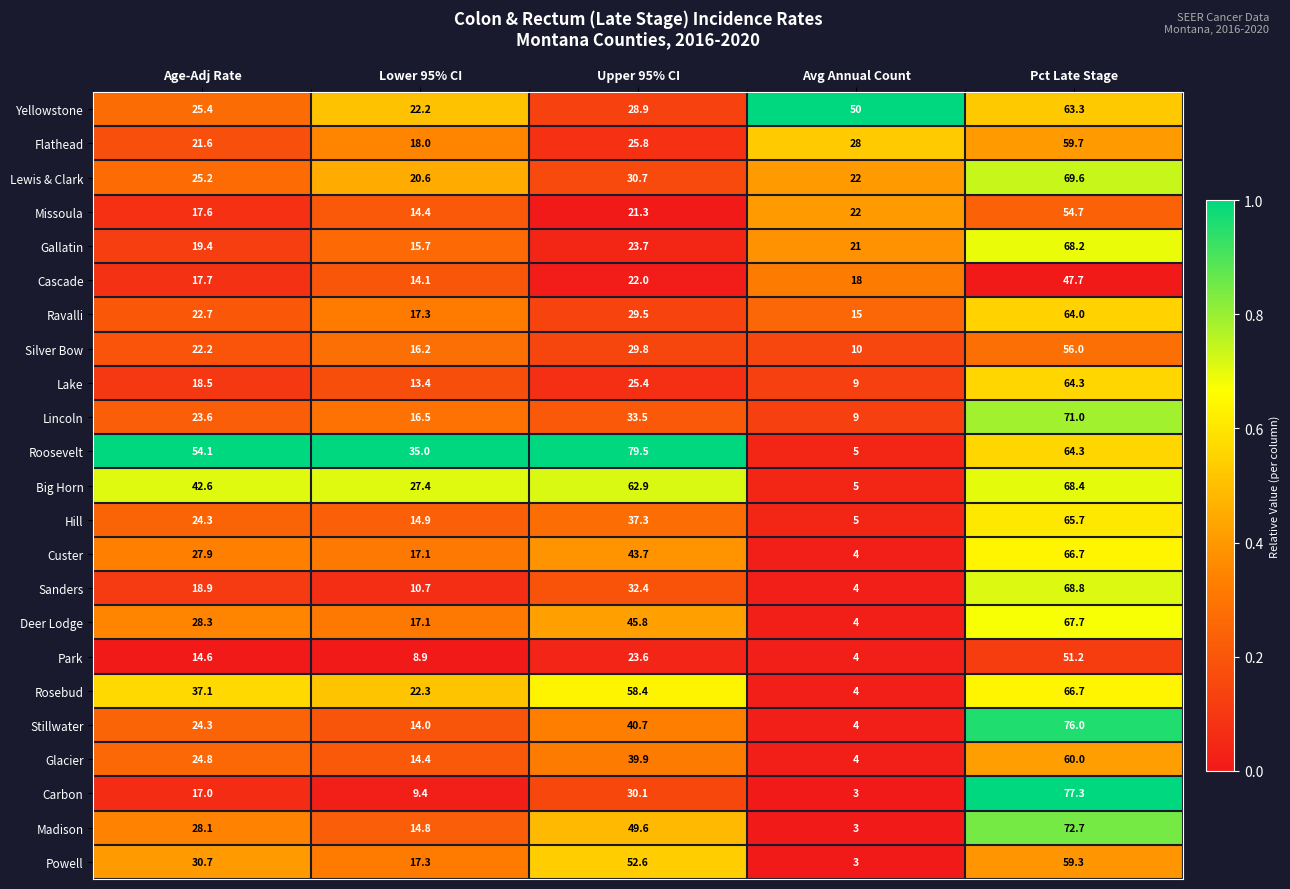

Which category has the highest value in the Lake series?

Pct Late Stage